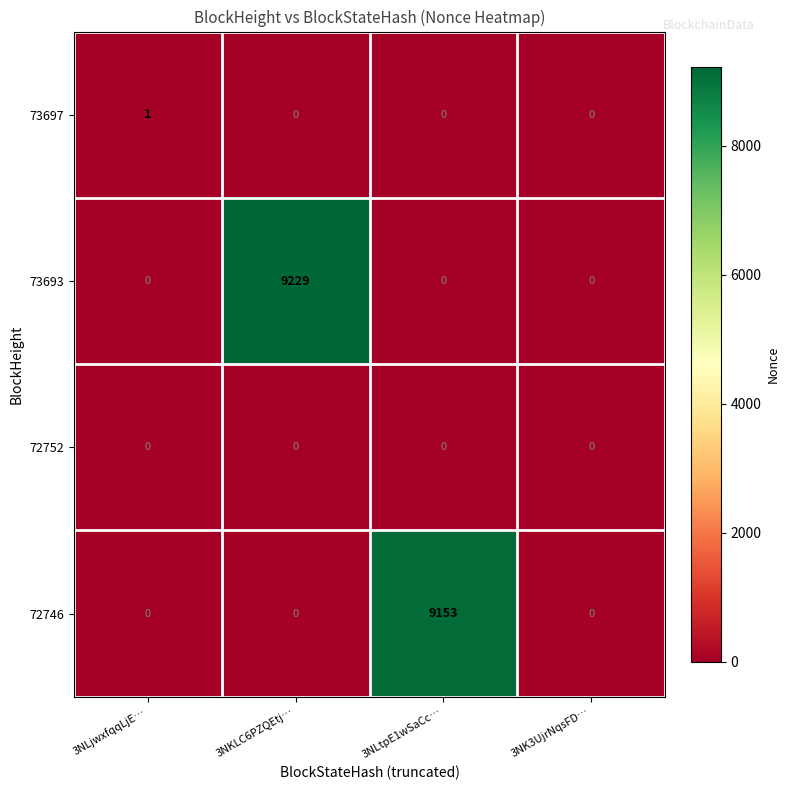

Between 3NKLC6PZQEtj… and 3NK3UjrNqsFD…, which series saw the biggest shift?

73693